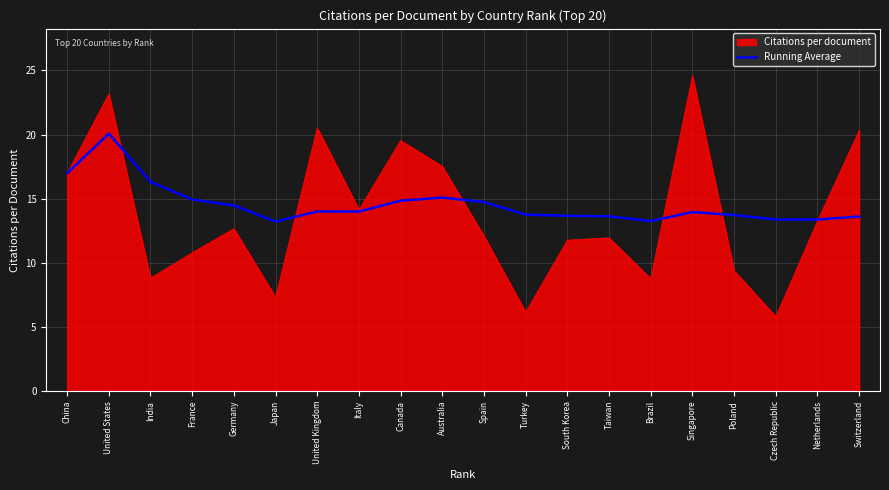

Which category has the highest value across all series?

Singapore